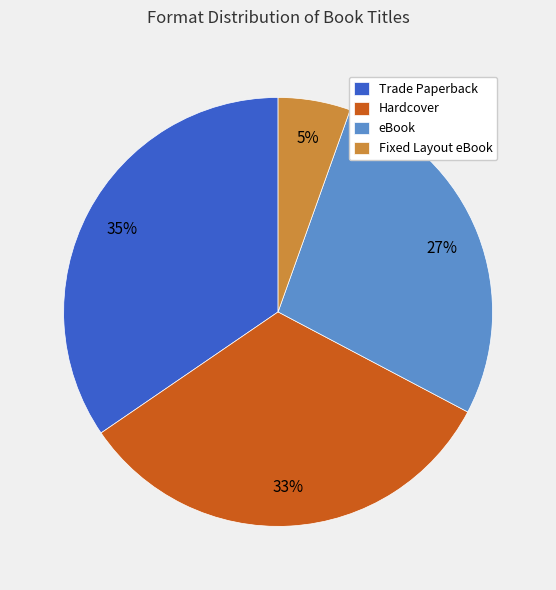

To the nearest percent, what percentage of the pie is eBook?

27%